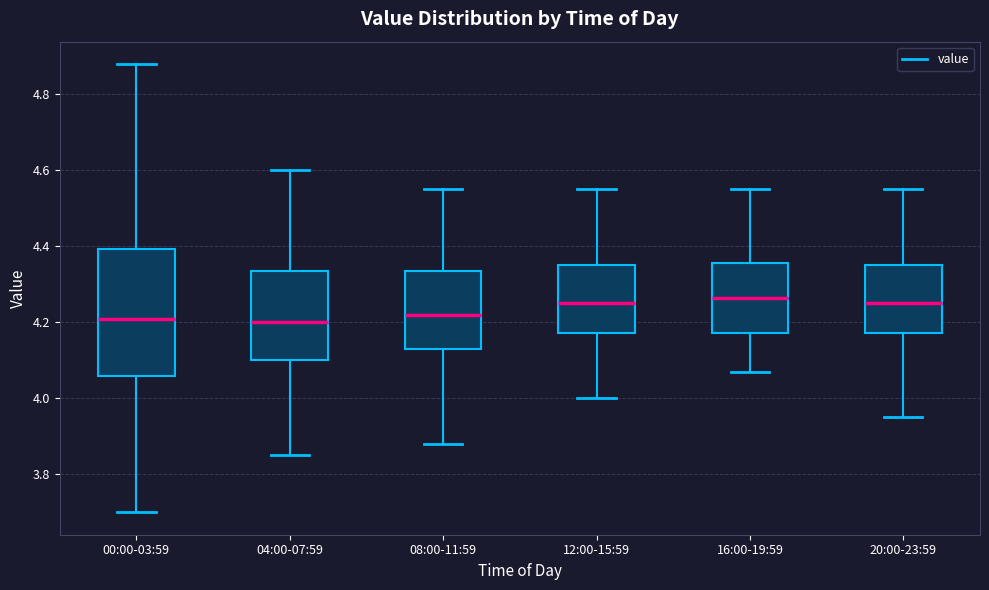

Where is the upper edge of the box for 08:00-11:59 on the y-axis? The values are not printed on the chart, so give them approximately, as read against the axis.

4.34